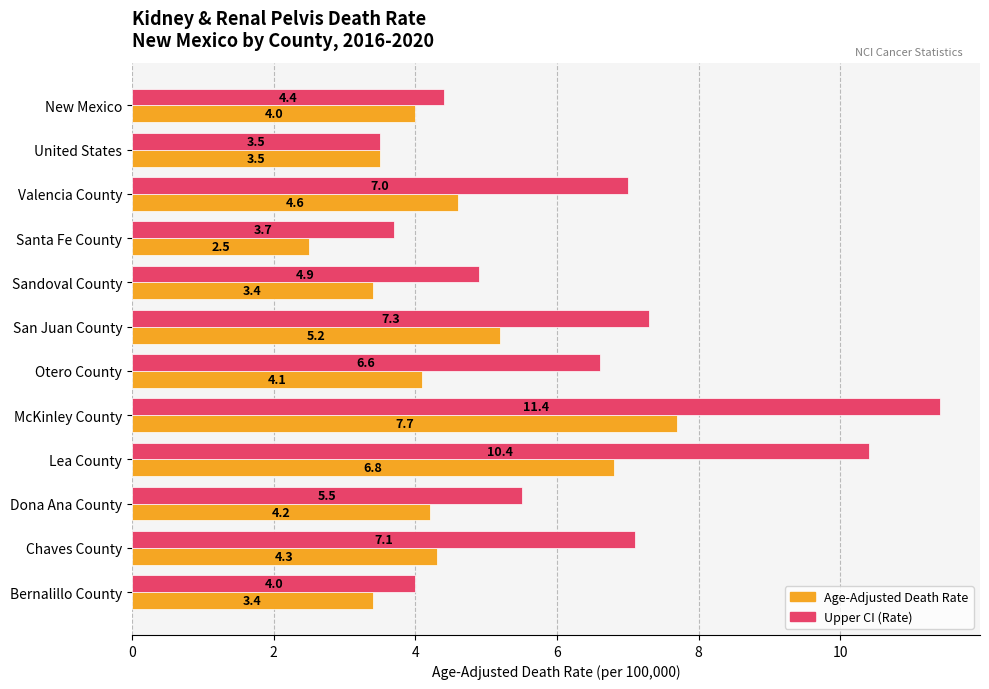

Which series has the largest total across all categories?

Upper CI (Rate)